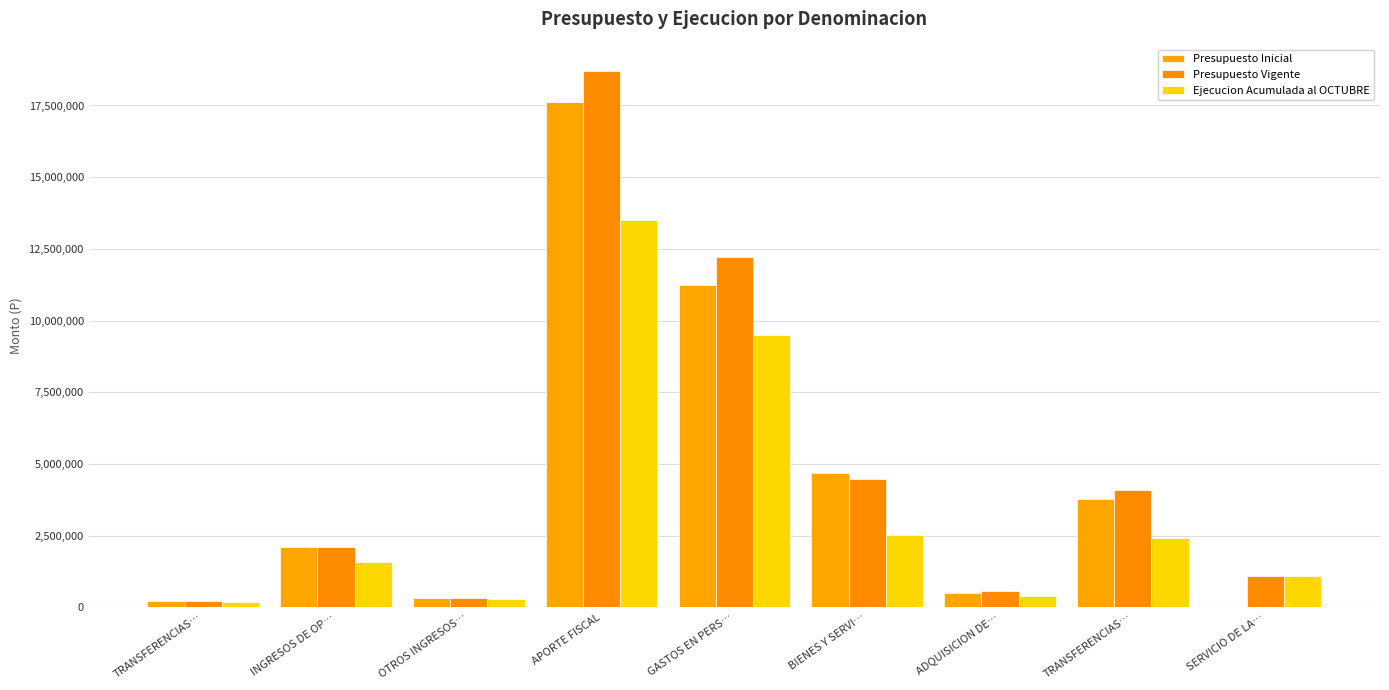

At which label is Presupuesto Inicial closest to 8802891?

GASTOS EN PERS…